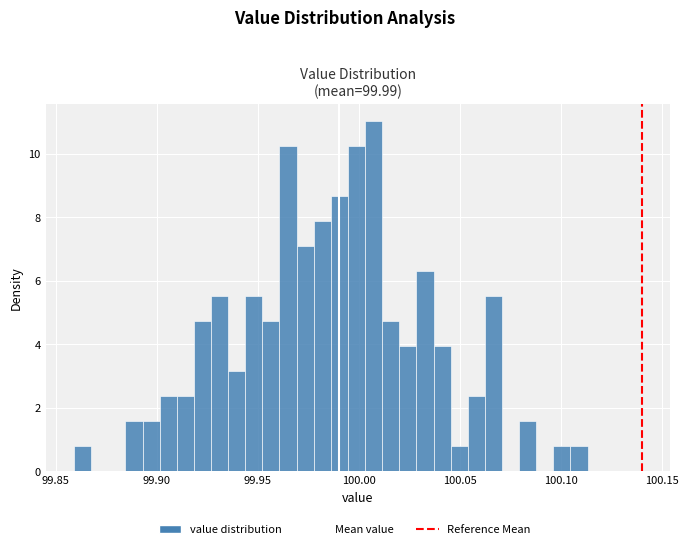

Read against the x-axis, roughly where is the centre of the tallest bar?

100.005